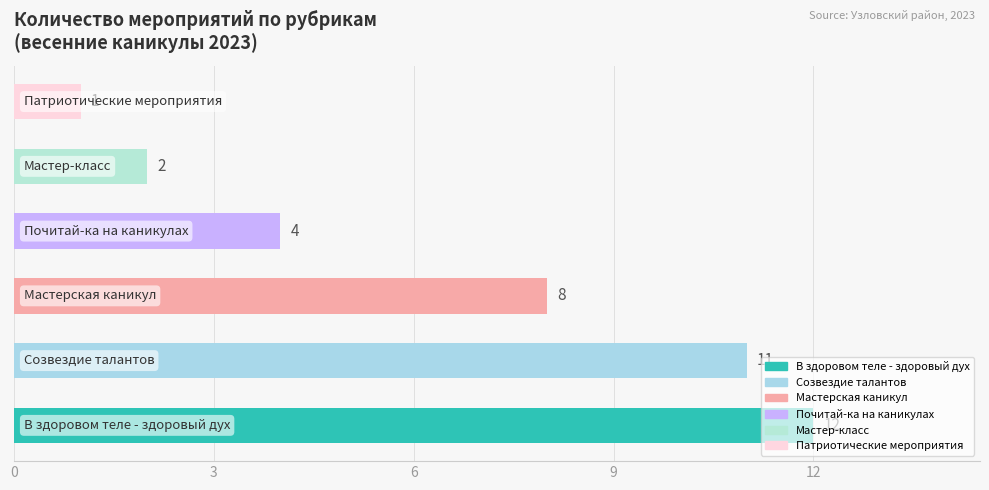

Count the values in the range 11 to 27.

2